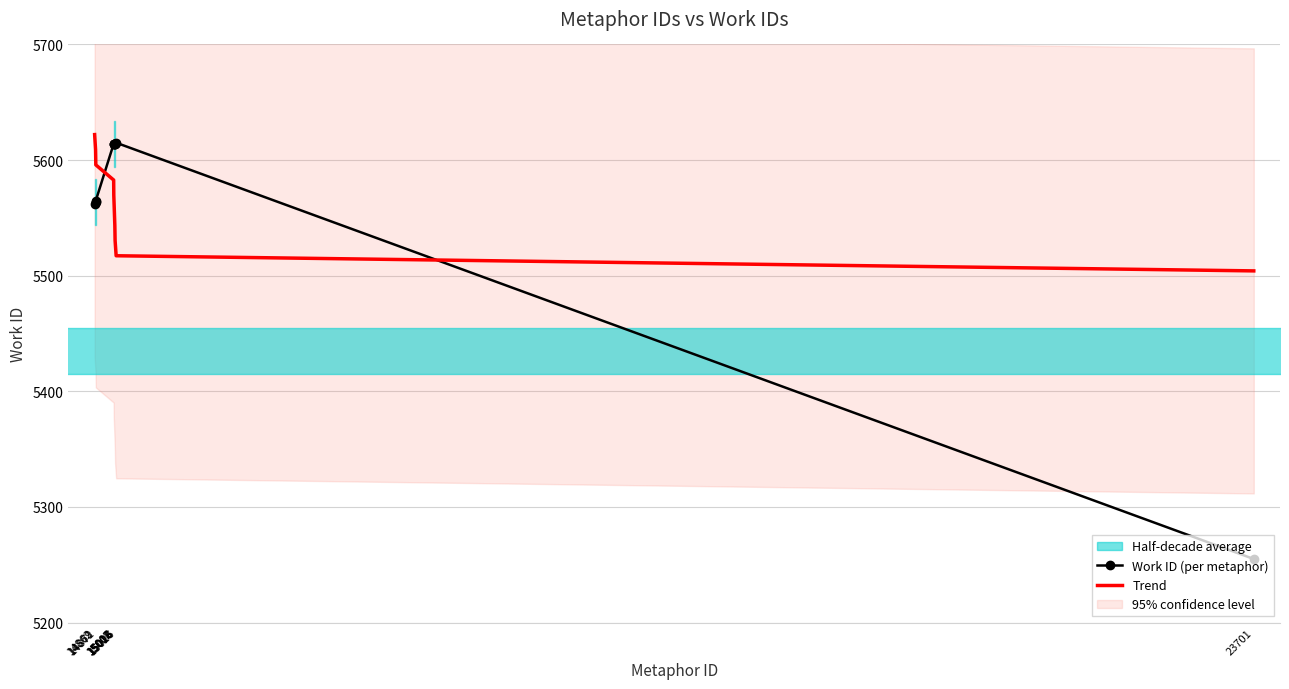

How many lines are shown in the chart?

2